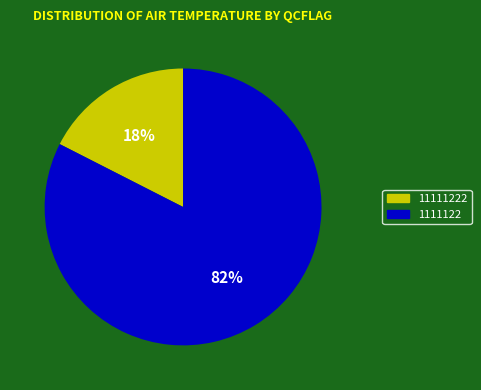

To the nearest percent, what is the average slice percentage?

50%